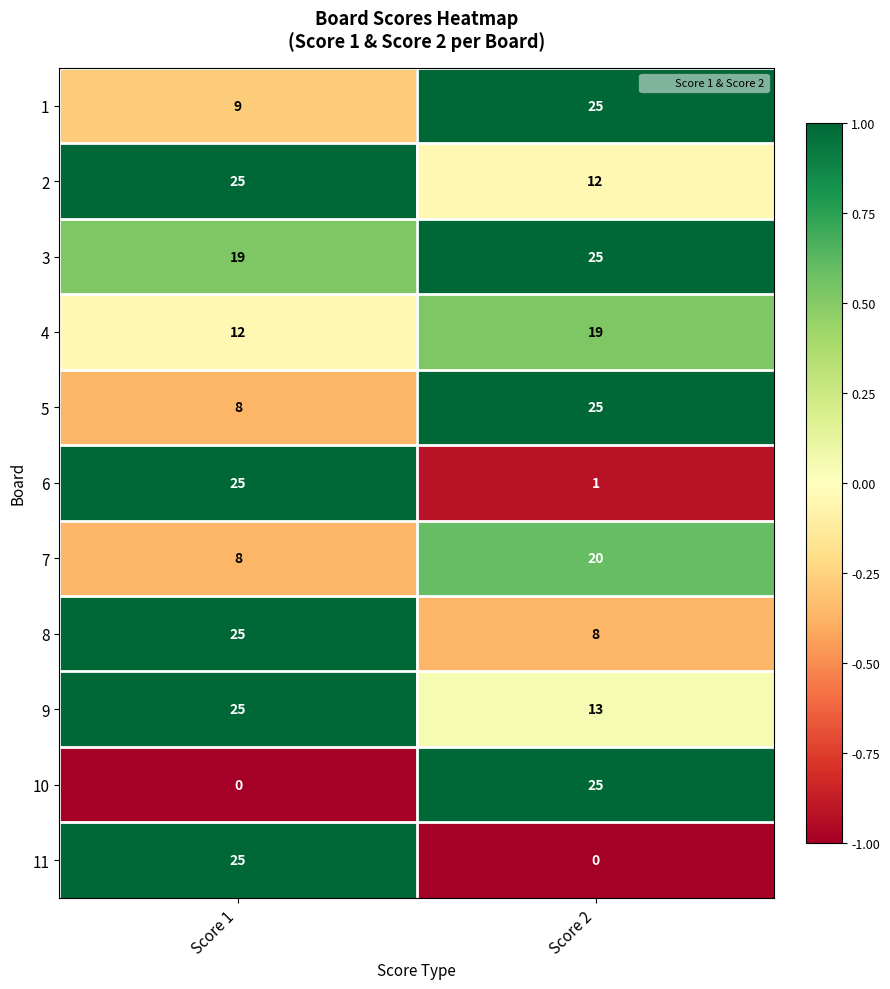

How many data points does each series have?

2